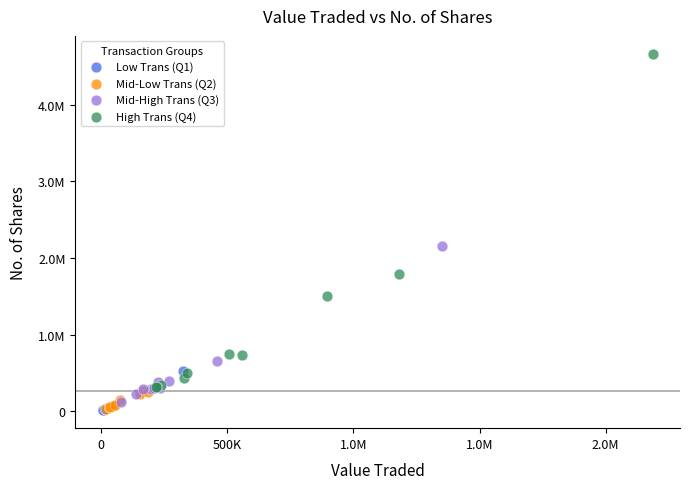

What are all the series names shown in the legend?

Low Trans (Q1), Mid-Low Trans (Q2), Mid-High Trans (Q3), High Trans (Q4)